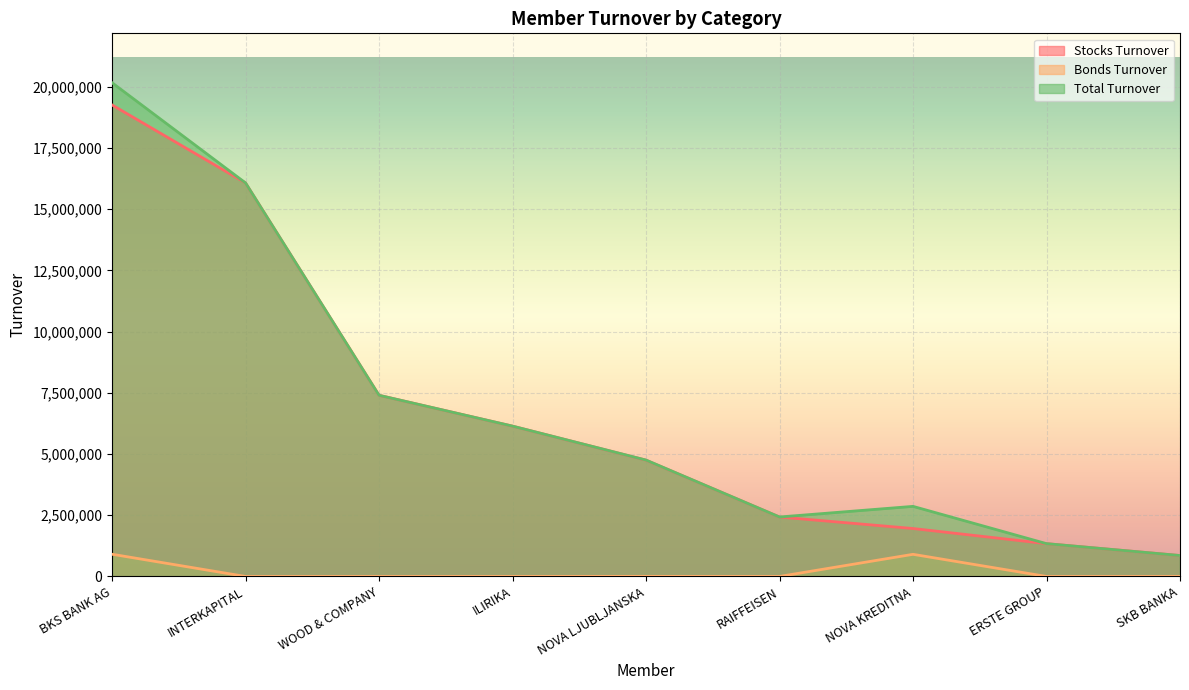

True or false: Bonds Turnover has a value of 3895.2 at NOVA LJUBLJANSKA.

True